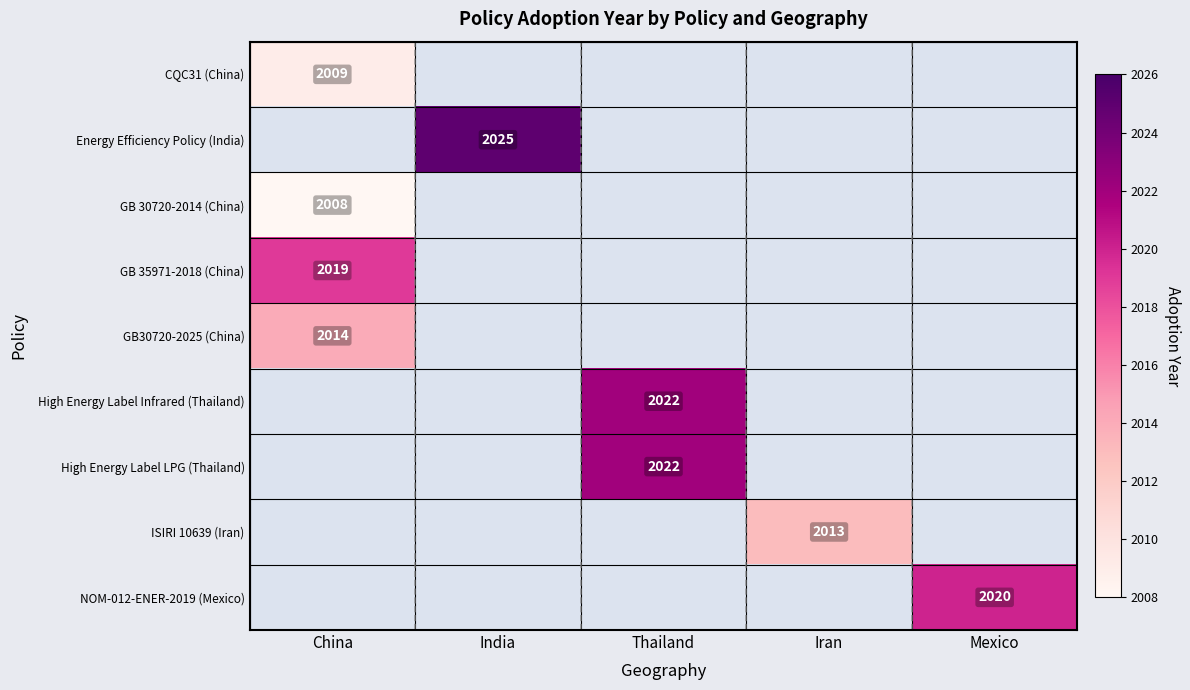

At which category does the chart reach its minimum across all series?

China